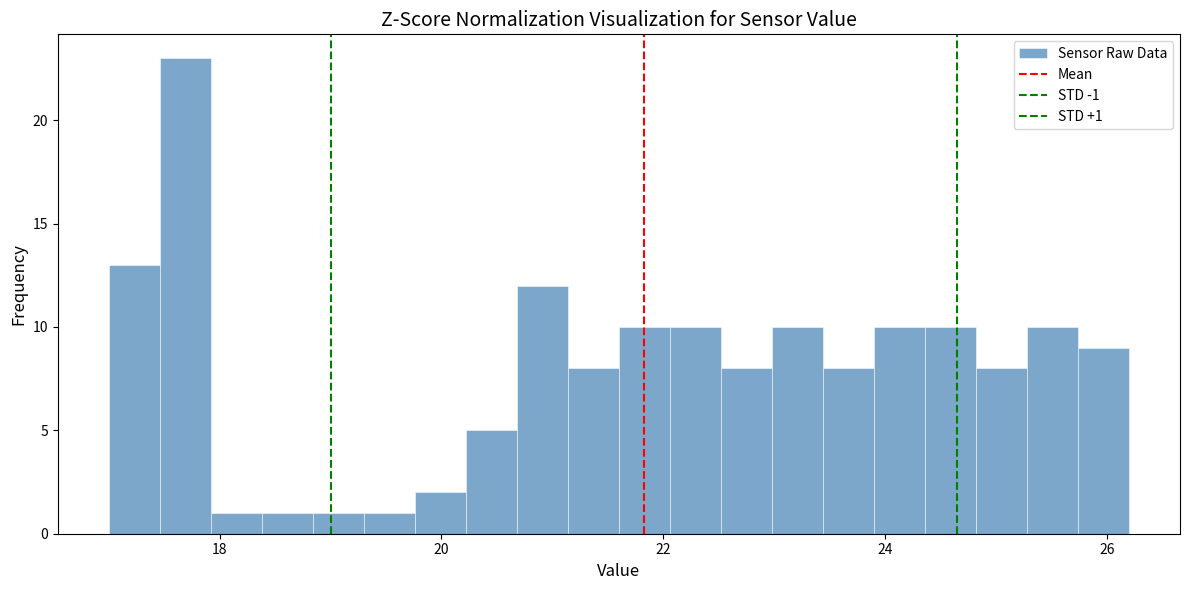

Around what value on the x-axis is the tallest bar? Give the approximate position of its centre, as read against the axis.

17.6